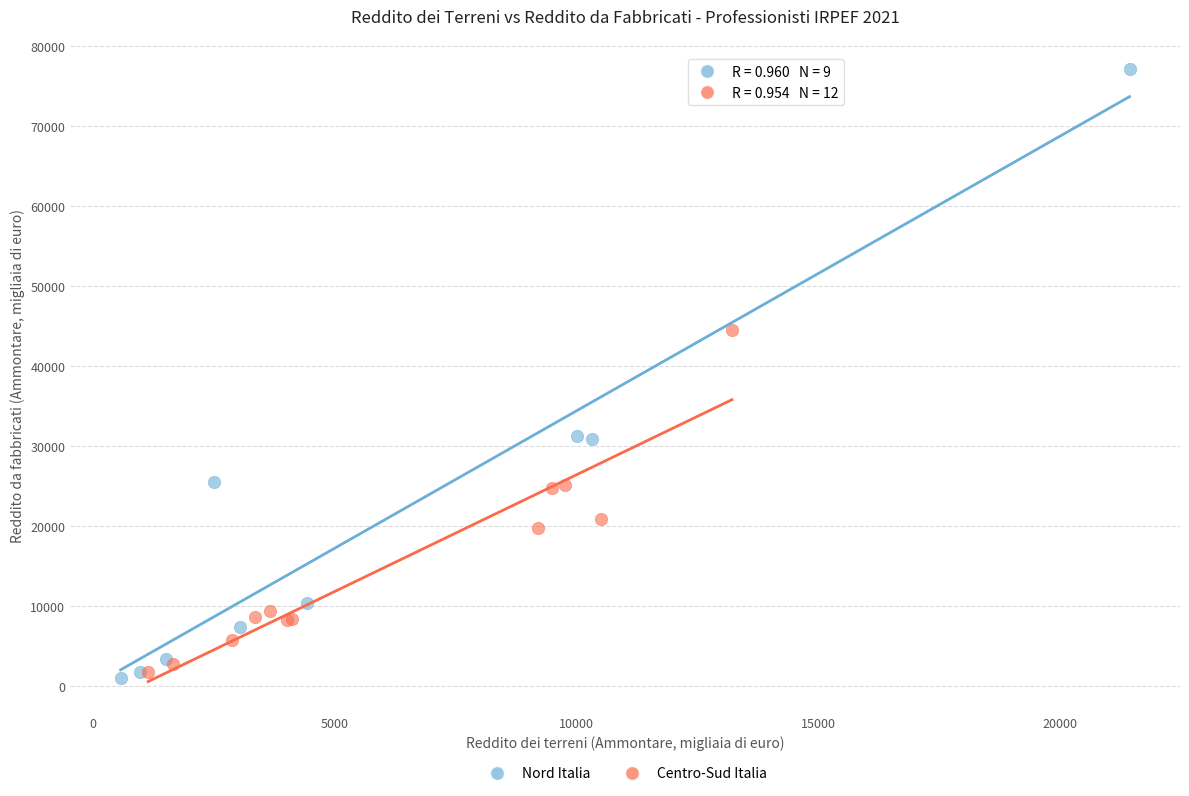

Which series reaches the maximum Y coordinate?

Nord Italia